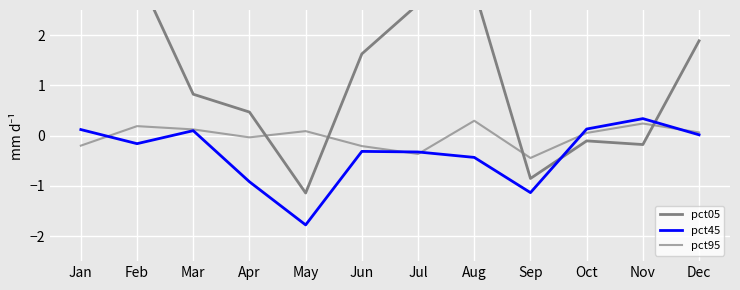

The pct45 series shows -0.4 at Apr. True or false?

False